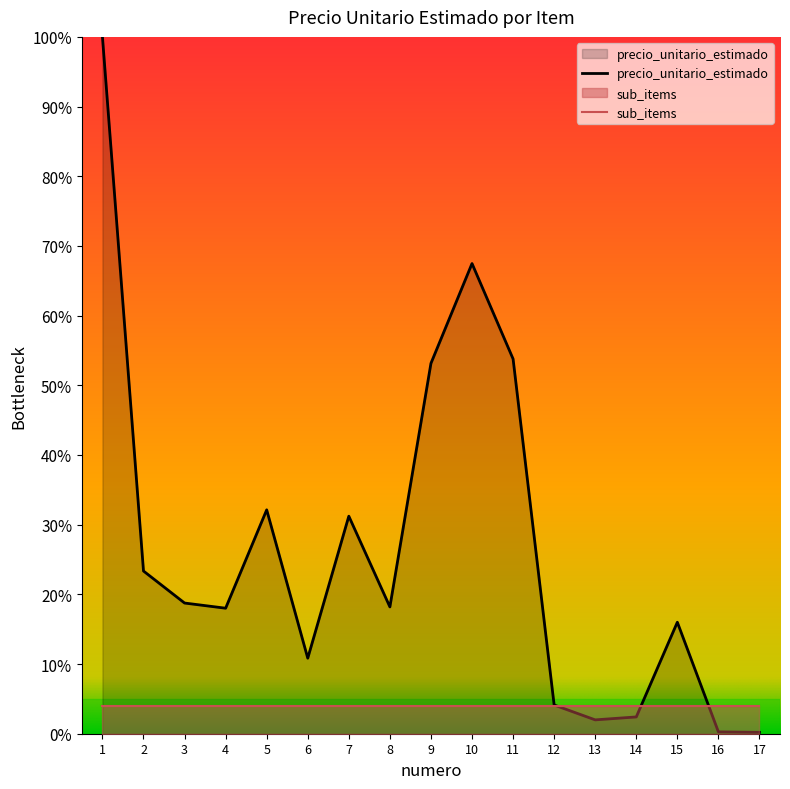

What is the difference between the maximum and second lowest values?

55377001.1